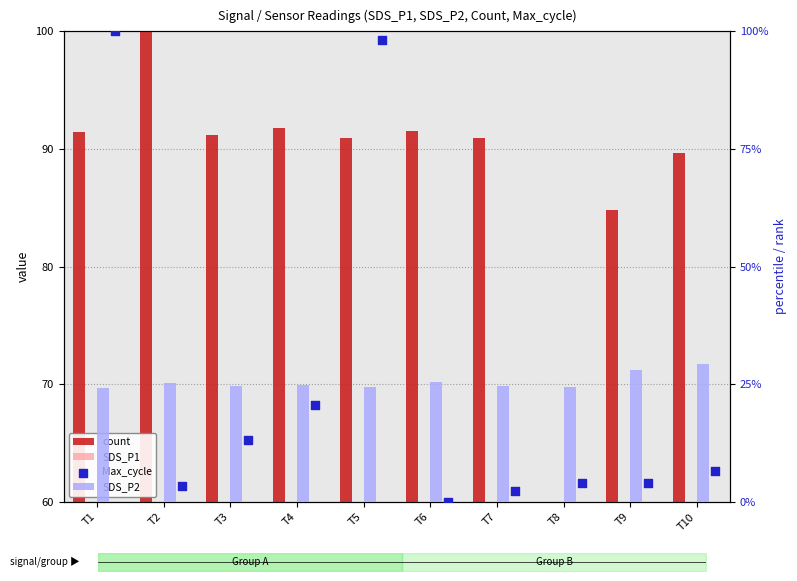

What are all the series names shown in the legend?

count, SDS_P1, SDS_P2, Max_cycle